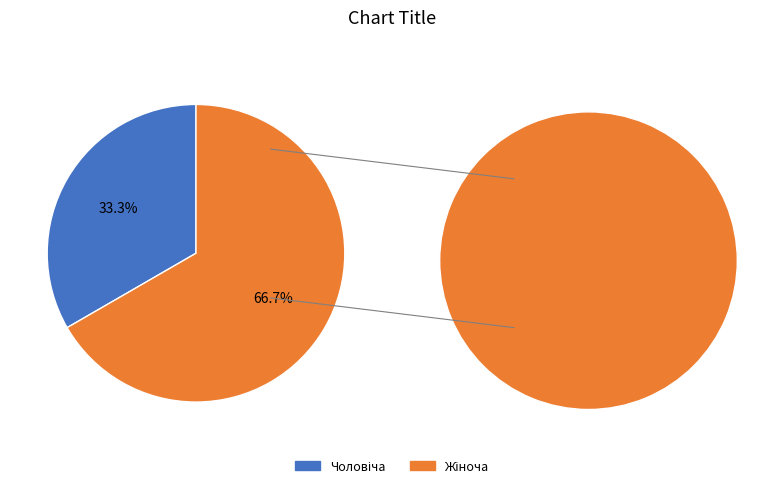

To the nearest percent, what is the average slice percentage?

50%